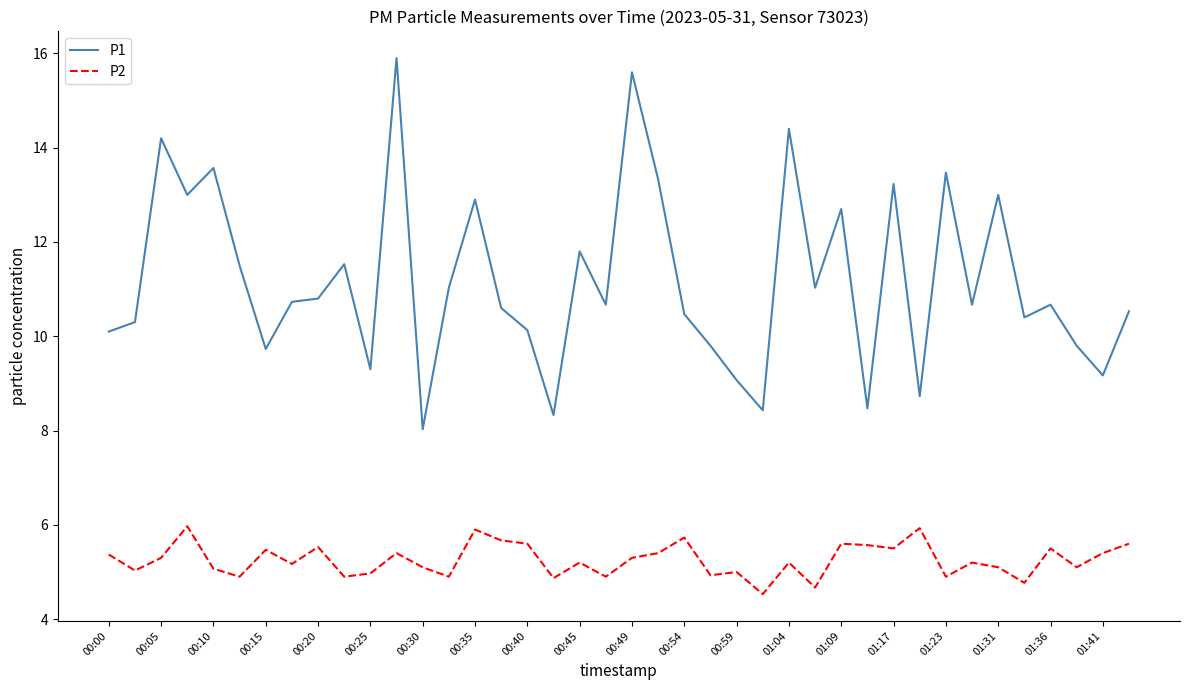

What is the smallest value displayed?

4.5